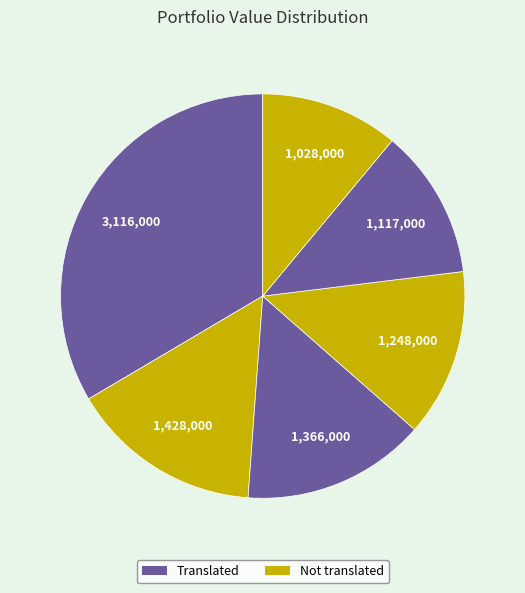

Does any single category account for the majority?

No